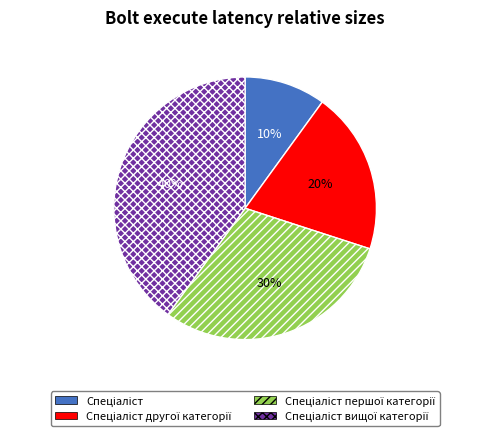

To the nearest percent, what is the average slice percentage?

25%